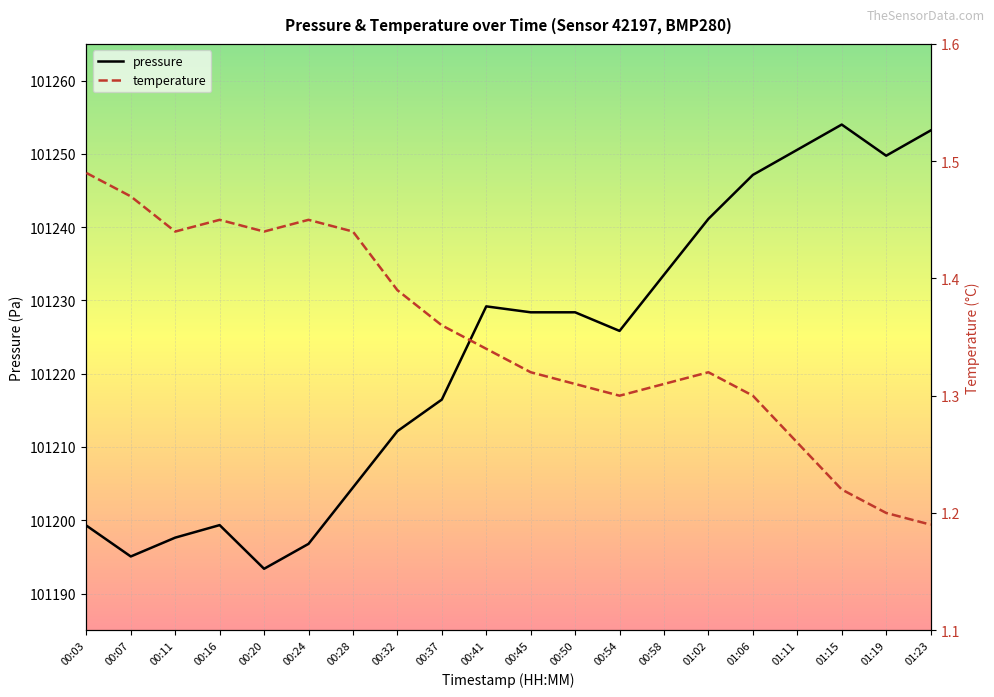

At 00:32, list the series in order from largest to smallest.

pressure, temperature